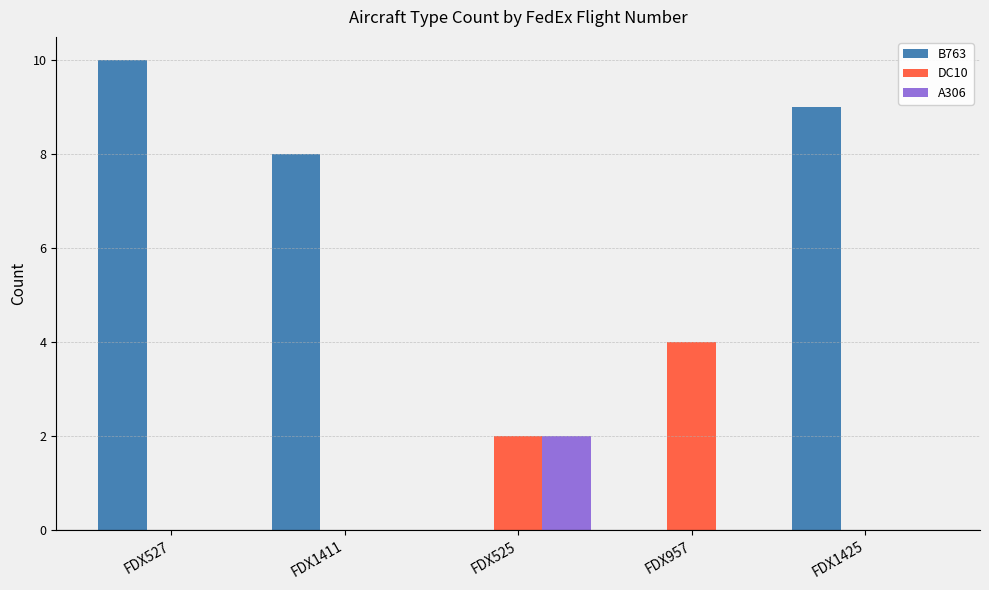

What is the difference between the DC10 values at FDX1425 and FDX957?

4